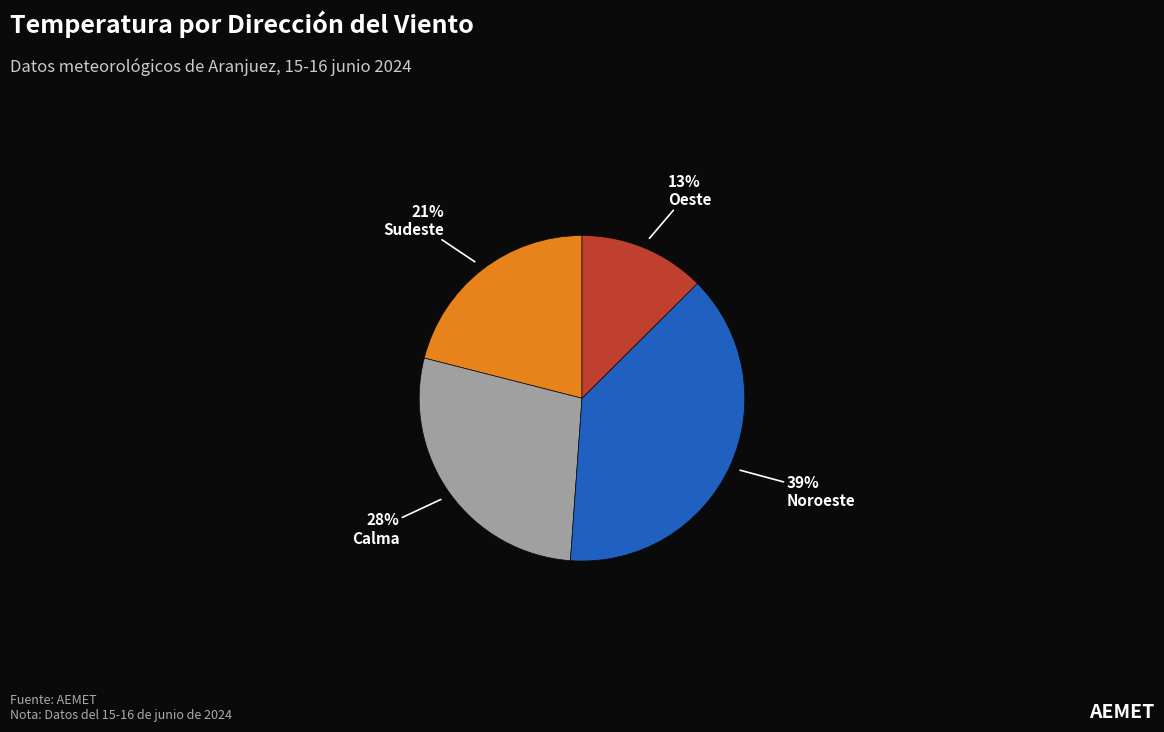

Is there a majority slice in this chart?

No